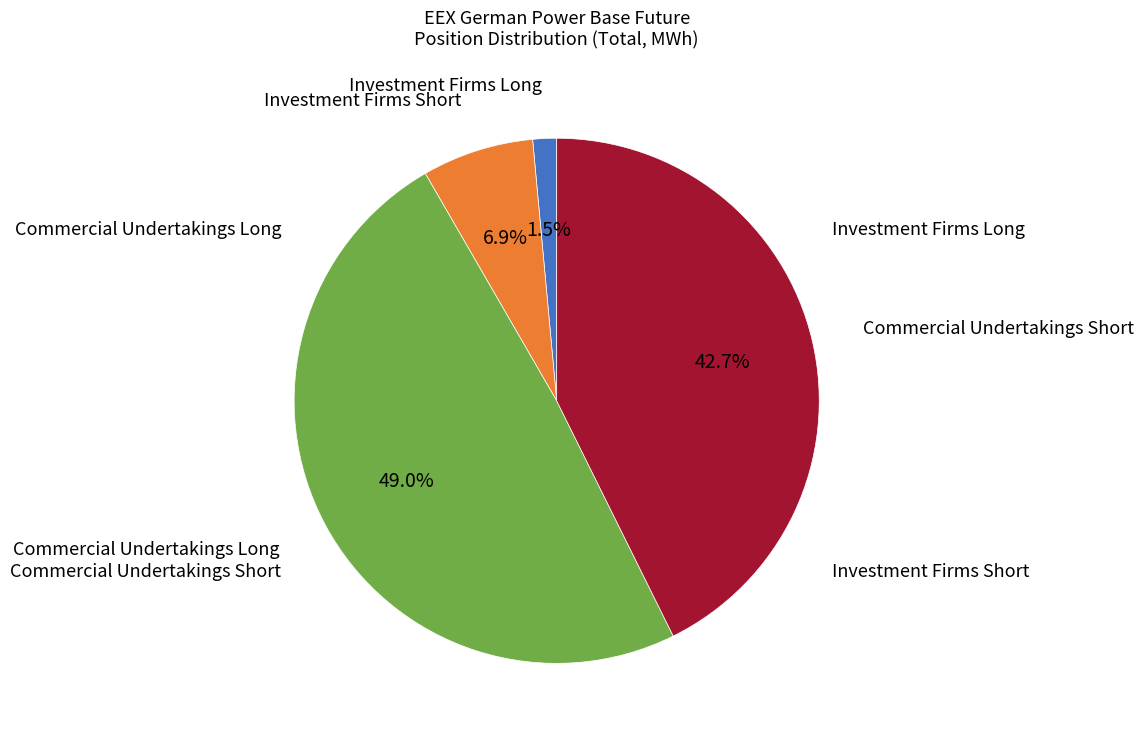

Is there any slice that represents more than half of the pie?

No